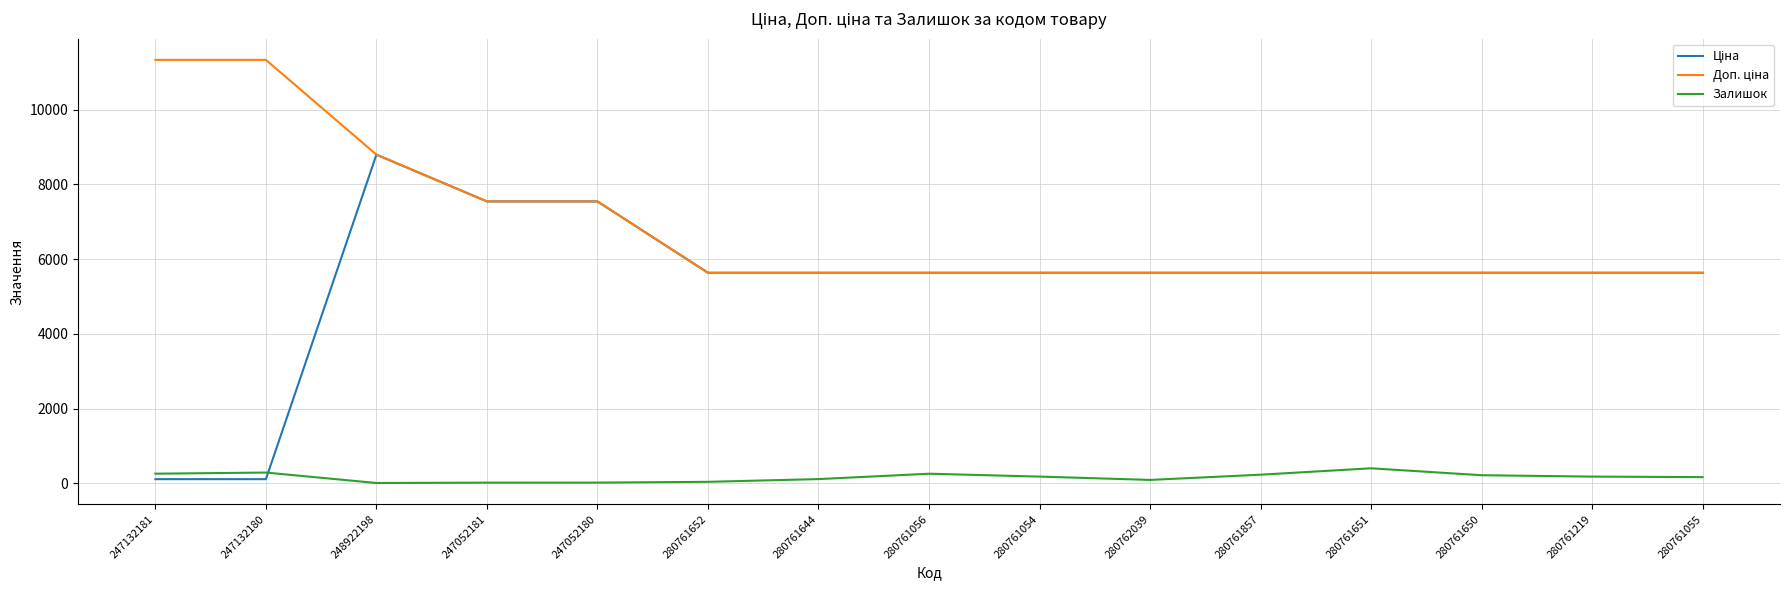

The Залишок series shows 182.0 at 280761219. True or false?

True